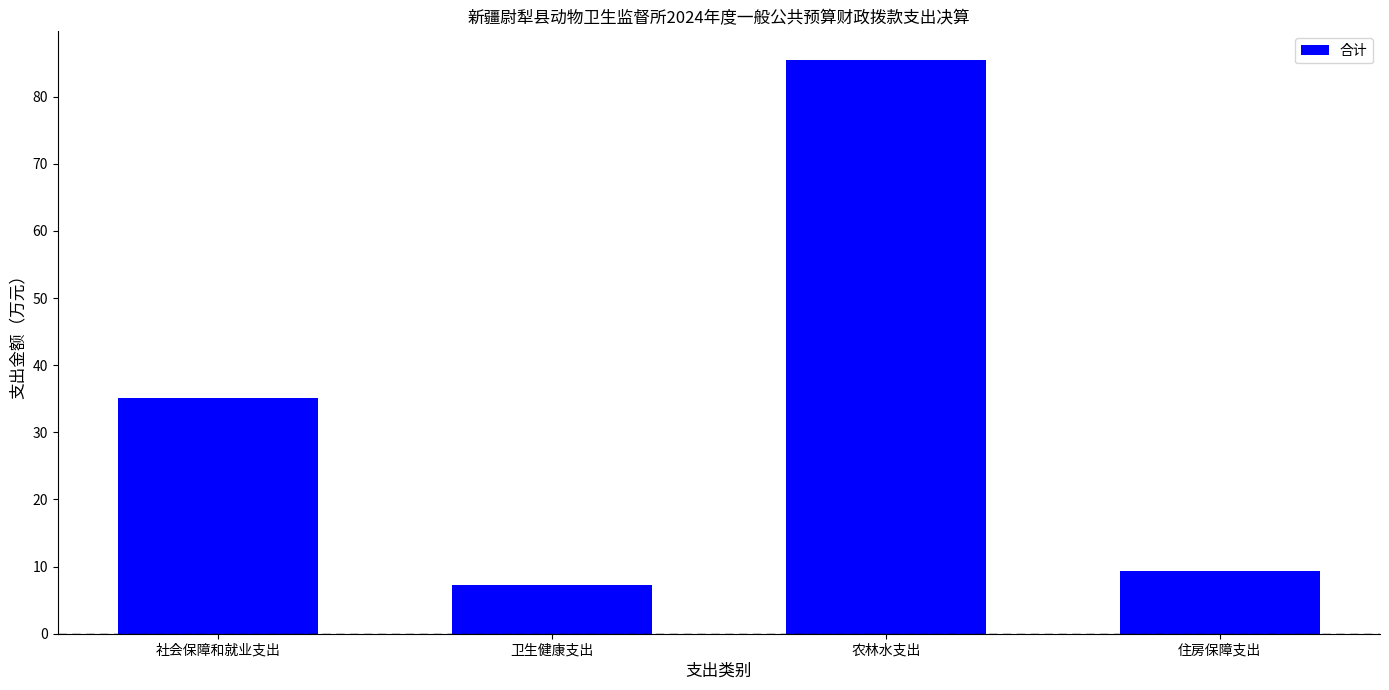

What is the maximum value shown in the chart?

85.5